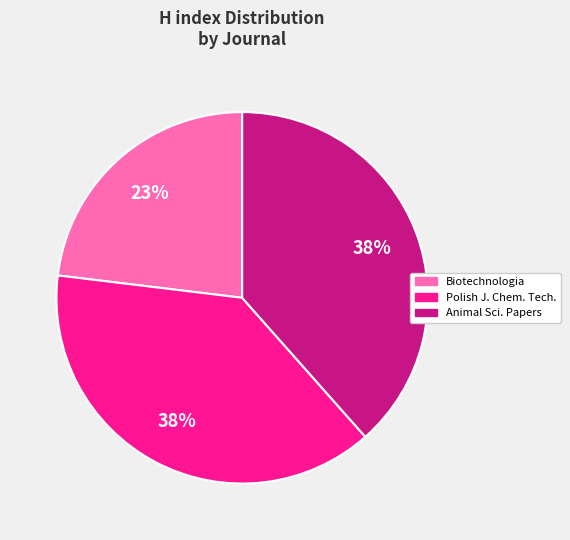

How many slices are in this pie chart?

3